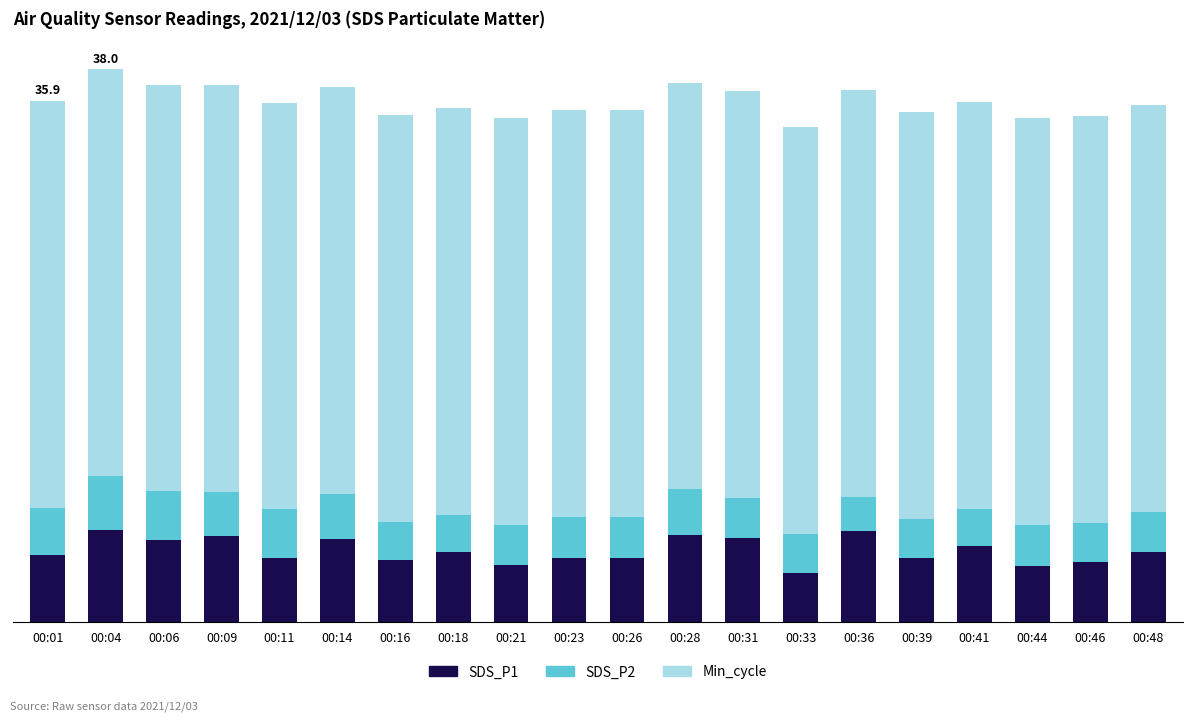

What are all the series names shown in the legend?

SDS_P1, SDS_P2, Min_cycle